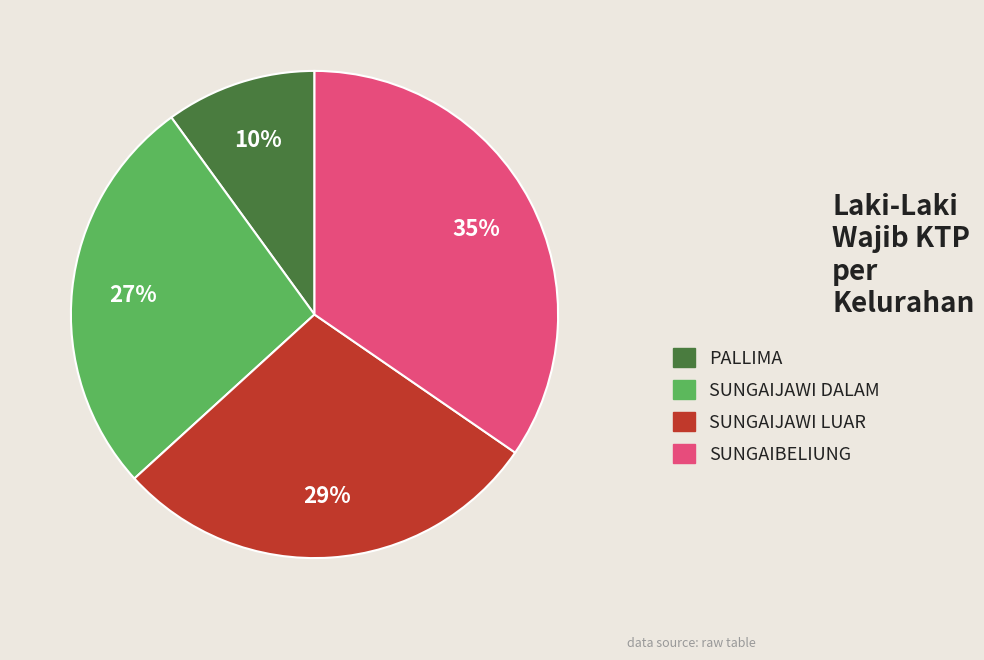

Approximately how many times larger is the value at SUNGAIJAWI LUAR compared to PALLIMA?

2.9